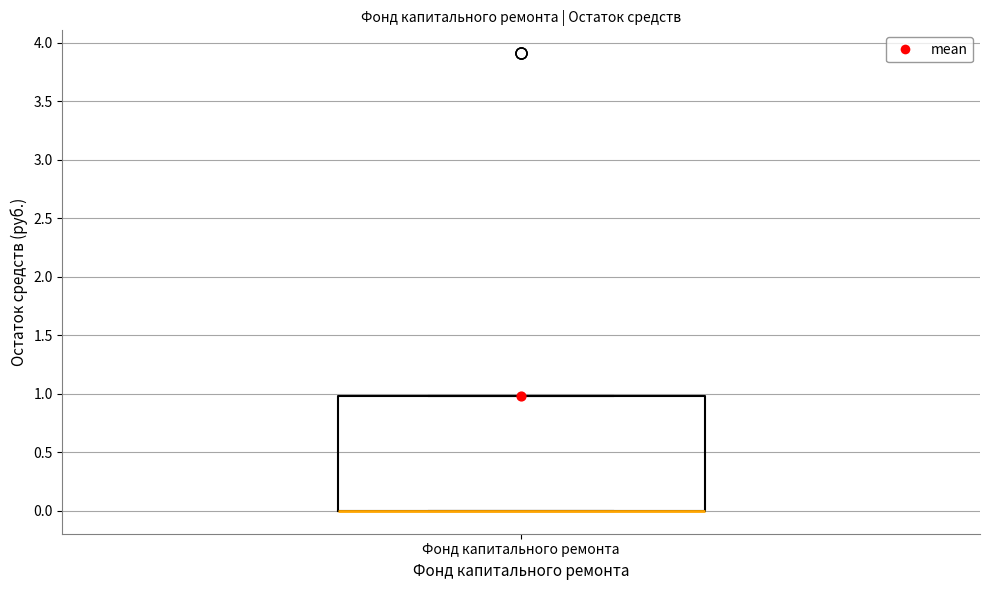

Where is the upper edge of the box for Фонд капитального ремонта on the y-axis? The values are not printed on the chart, so give them approximately, as read against the axis.

1